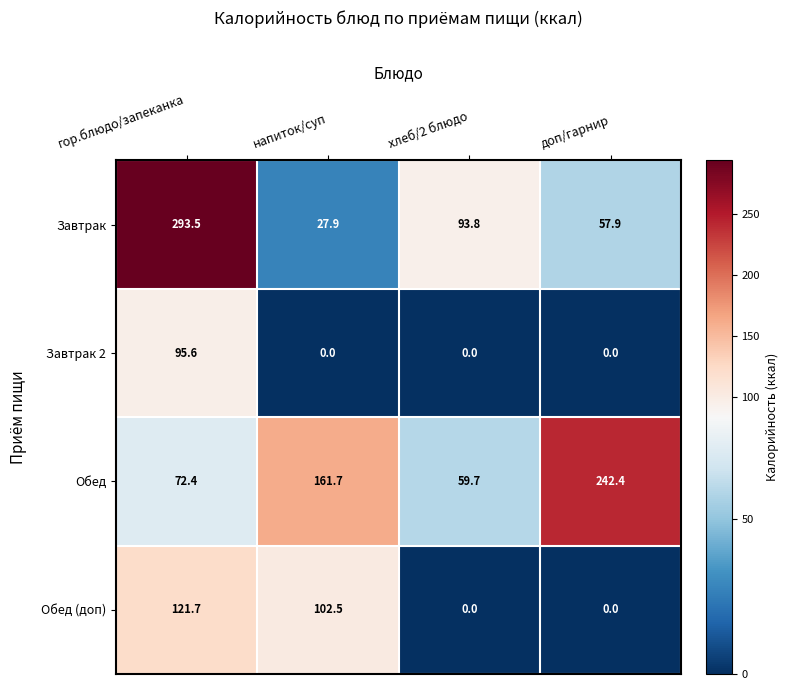

Rank the series by their maximum value, from lowest to highest.

Завтрак 2, Обед (доп), Обед, Завтрак